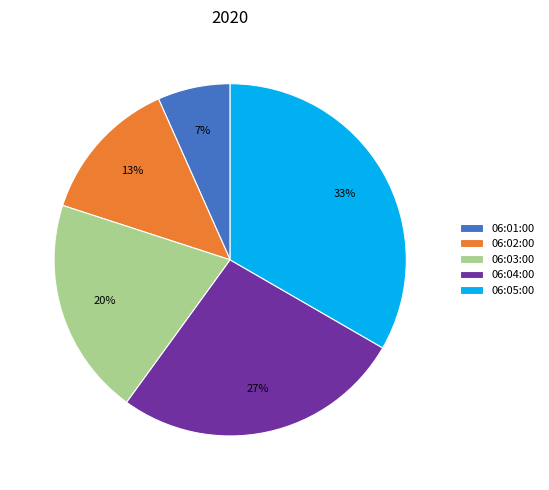

Does any single category account for the majority?

No